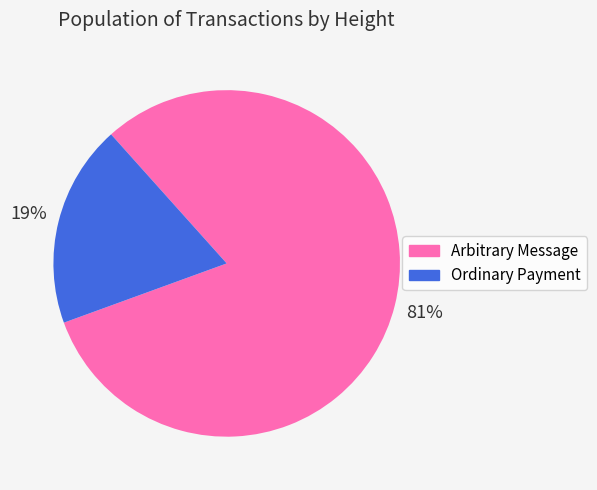

Is there any slice that represents more than half of the pie?

Yes